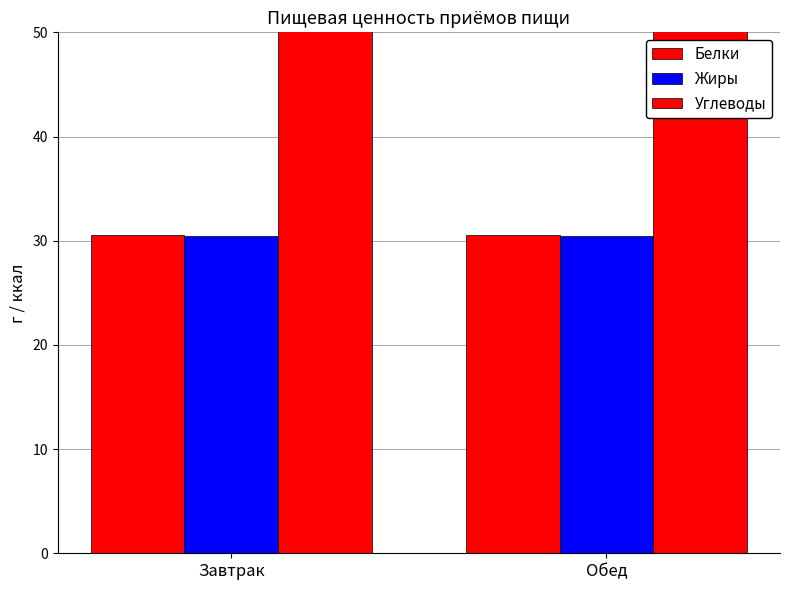

What is the difference between the highest and lowest values at Обед?

90.6